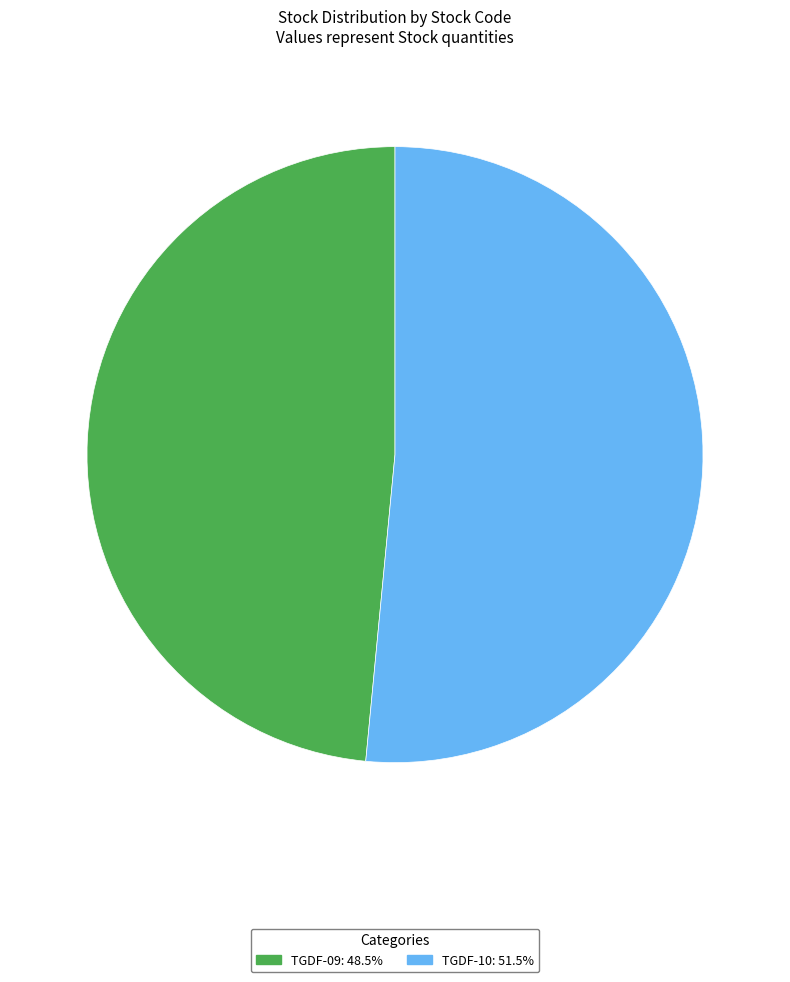

How many slices are in this pie chart?

2